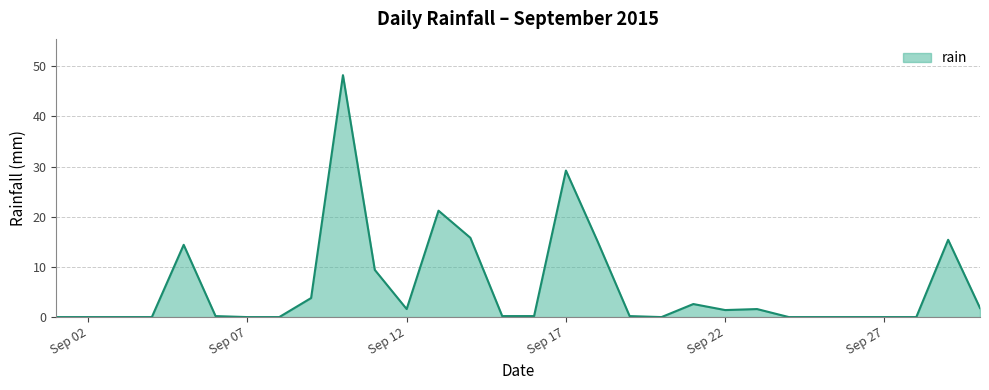

What is the maximum value shown in the chart?

48.2